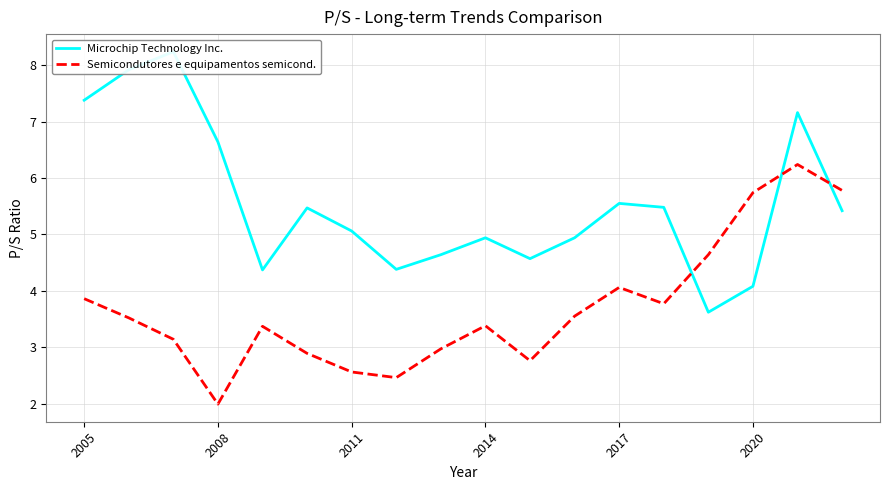

How many lines are shown in the chart?

2